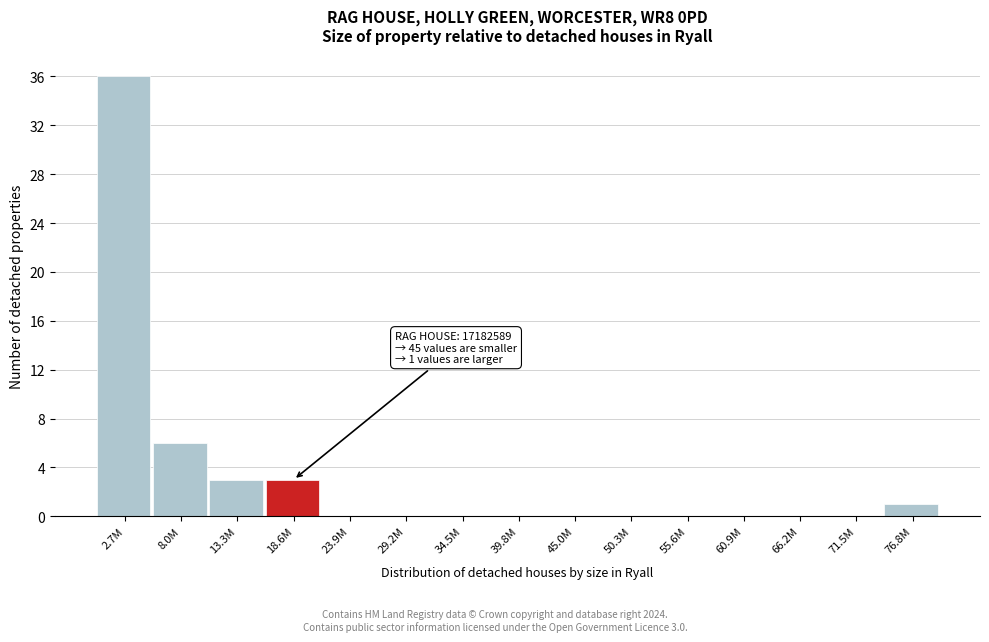

Reading right to left, list all the values displayed in this chart.

76.8M=1	71.5M=0	66.2M=0	60.9M=0	55.6M=0	50.3M=0	45.0M=0	39.8M=0	34.5M=0	29.2M=0	23.9M=0	18.6M=3	13.3M=3	8.0M=6	2.7M=36